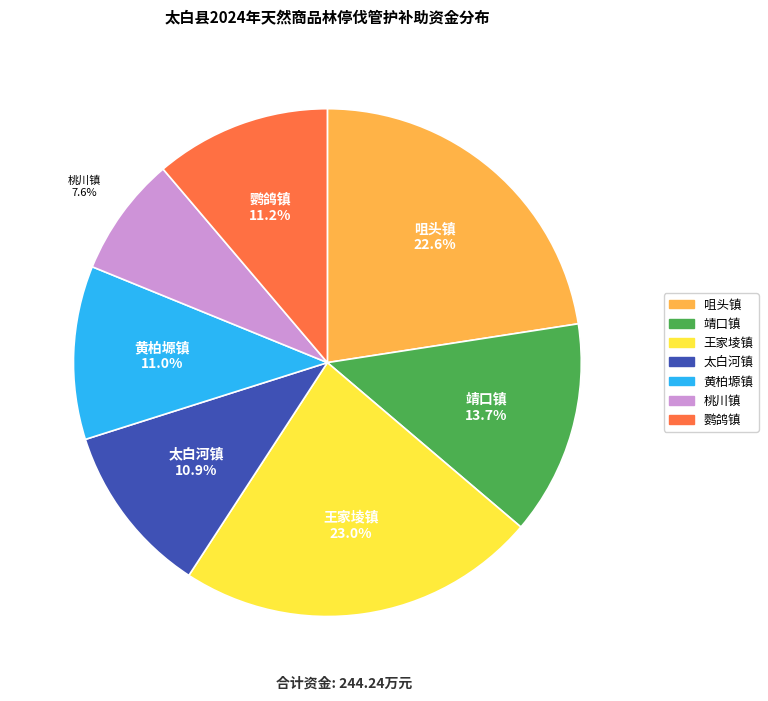

To the nearest percent, what is the difference between the largest and smallest slice percentages?

15%